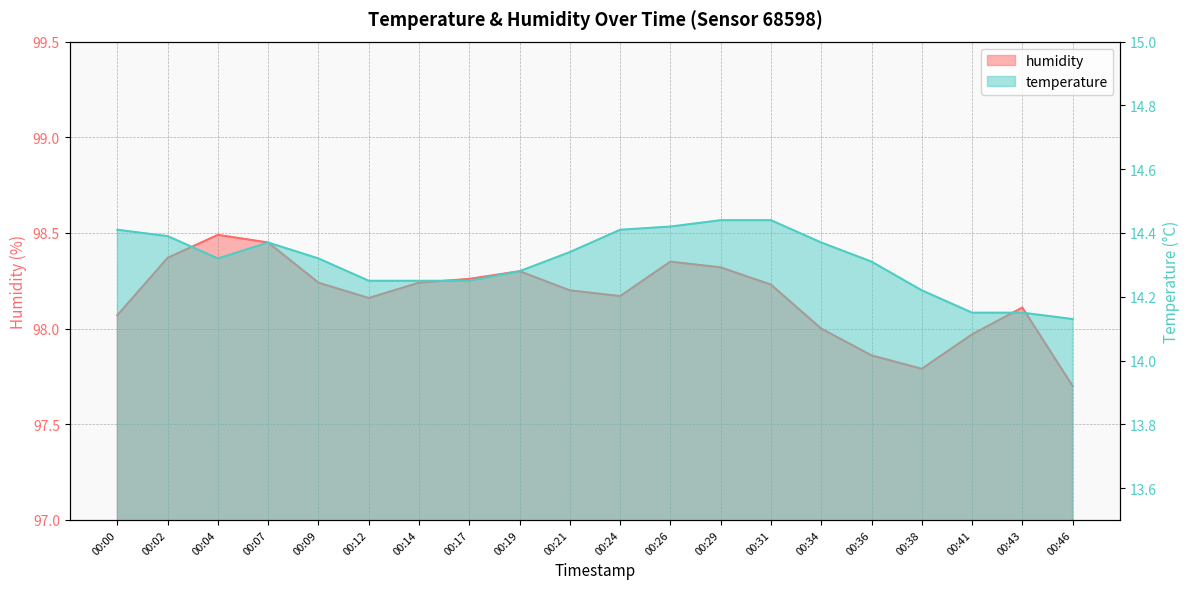

What is the total value across all series at 00:07?

112.8